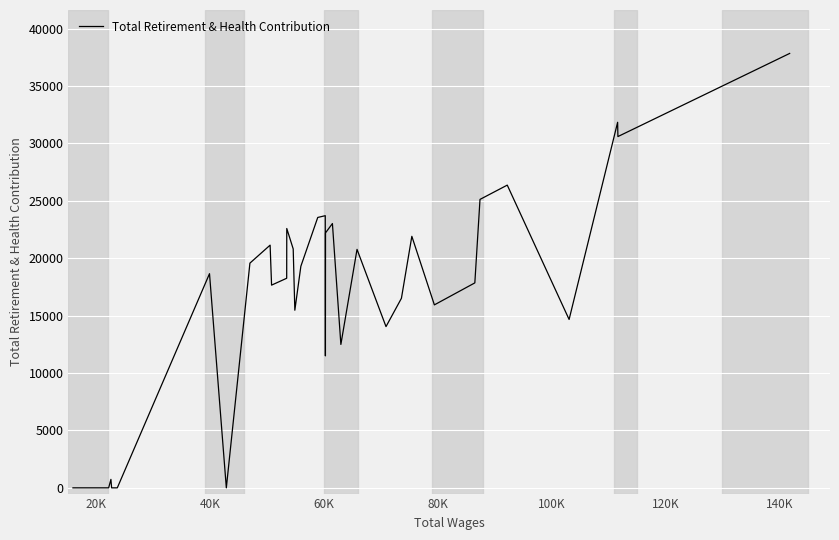

What is the difference between the second highest and minimum values?

31847